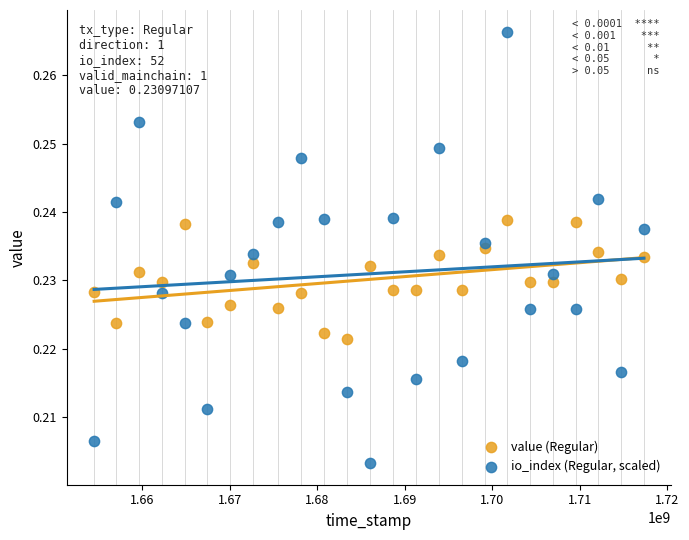

Which series reaches the minimum Y coordinate?

io_index (Regular, scaled)